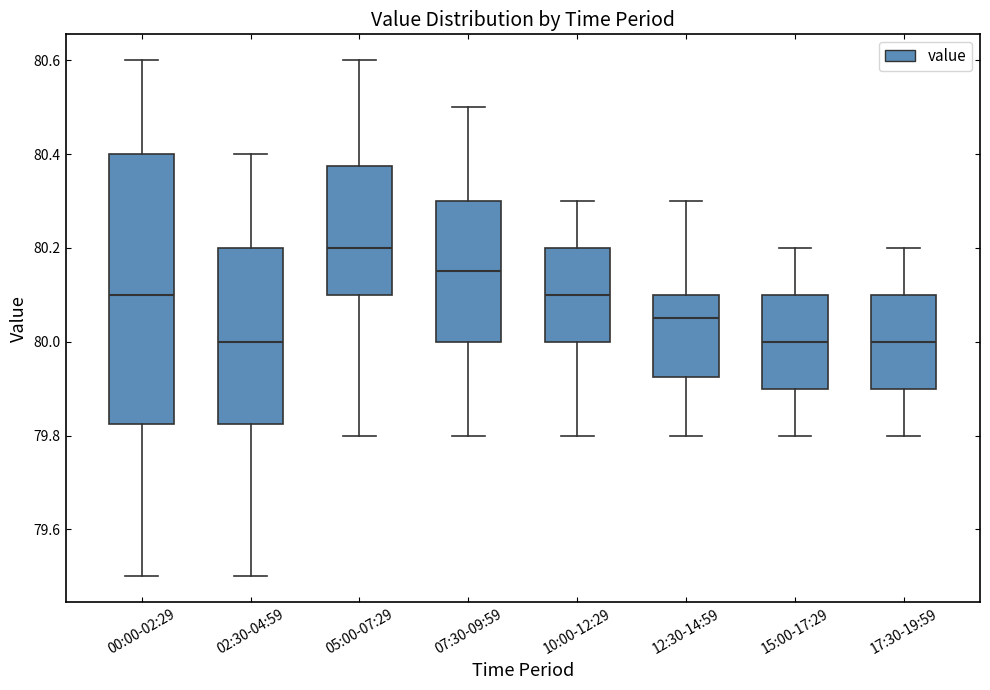

Comparing the boxes themselves (not the whiskers), which one is the tallest?

00:00-02:29